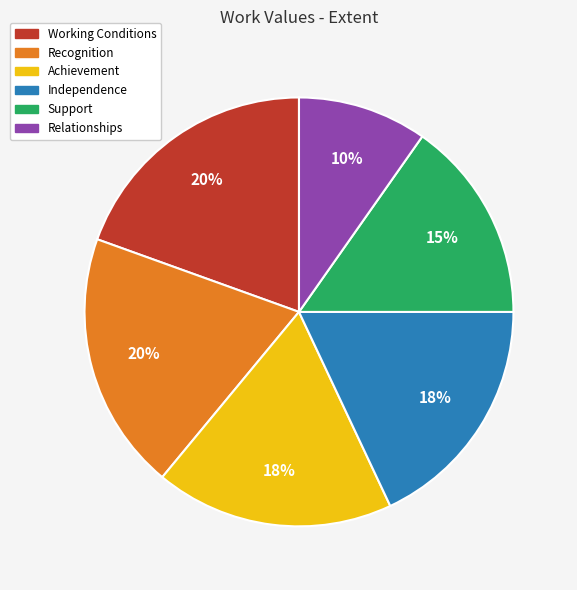

True or false: Working Conditions accounts for 33% of the total.

False